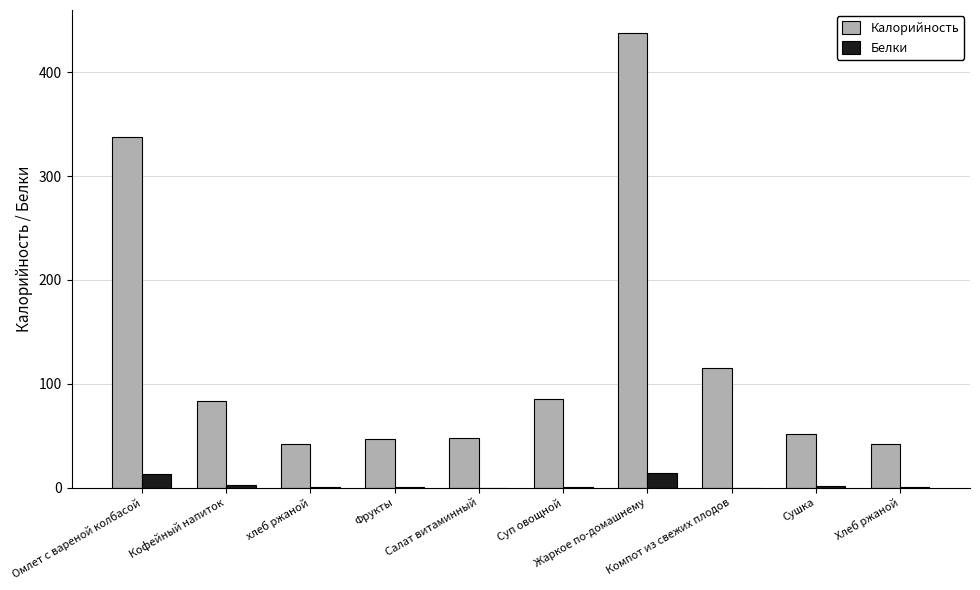

What is the approximate value of Белки at Суп овощной?

1.0